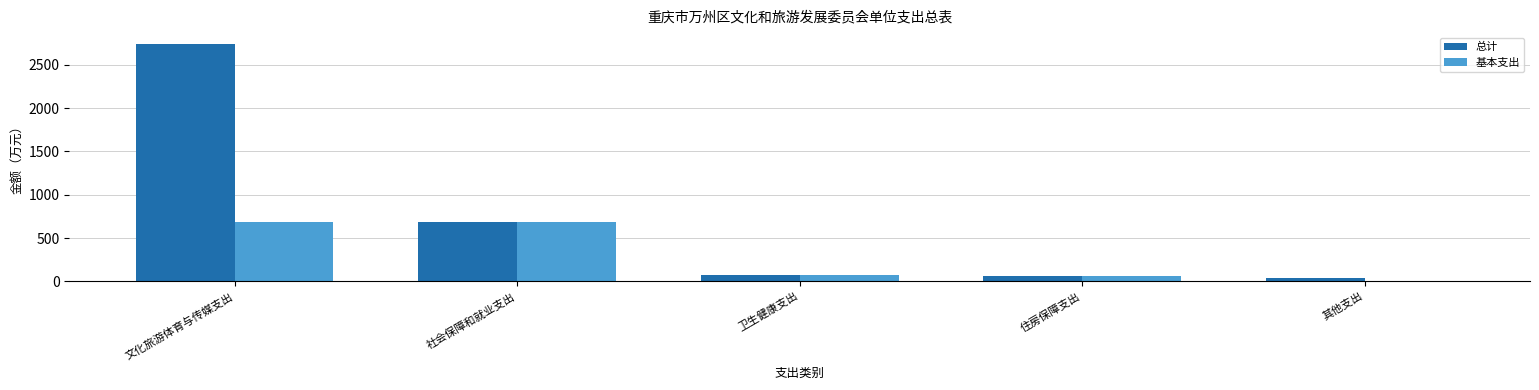

Which series has the largest range (max minus min)?

总计